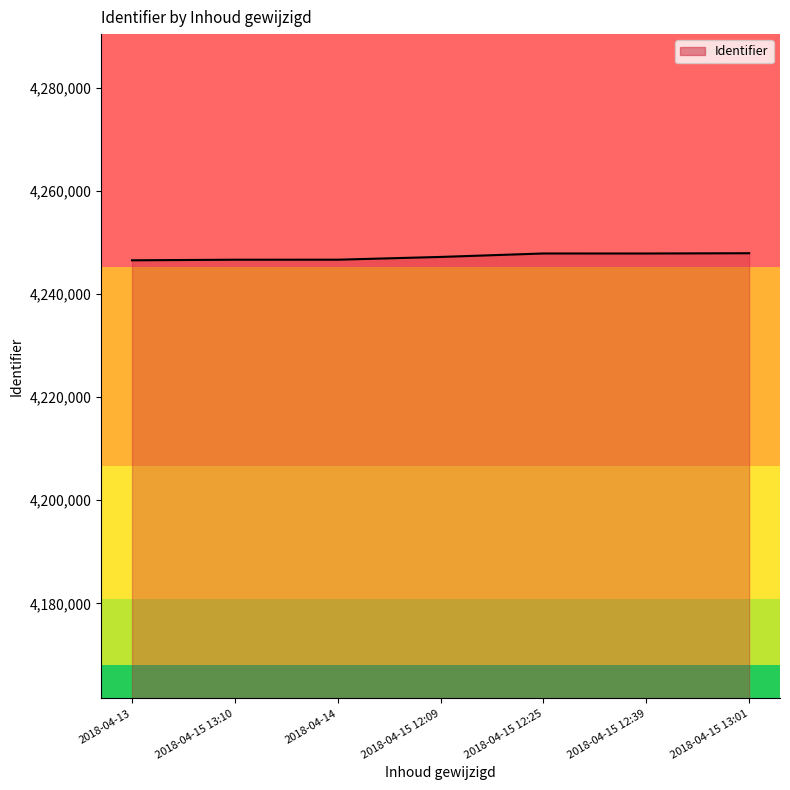

What is the smallest value displayed?

4246507